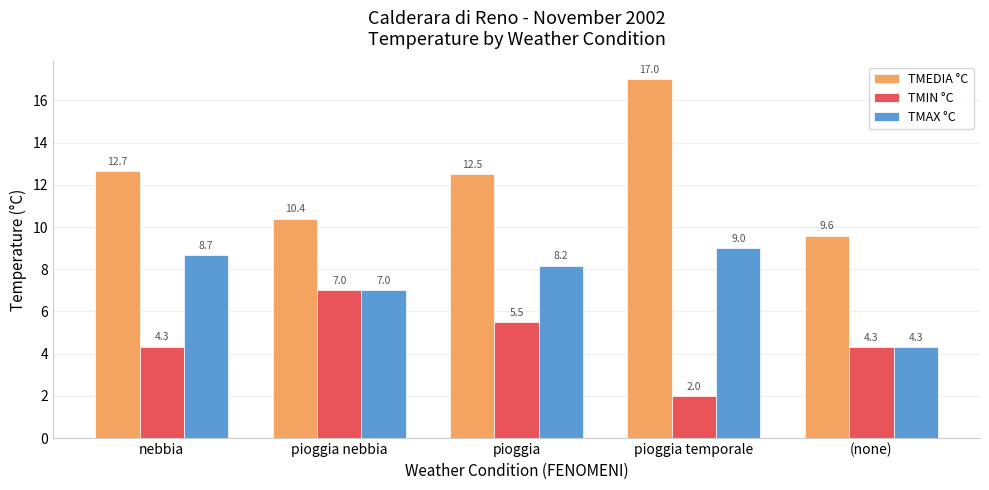

What value does the TMIN °C series have at pioggia nebbia?

7.0